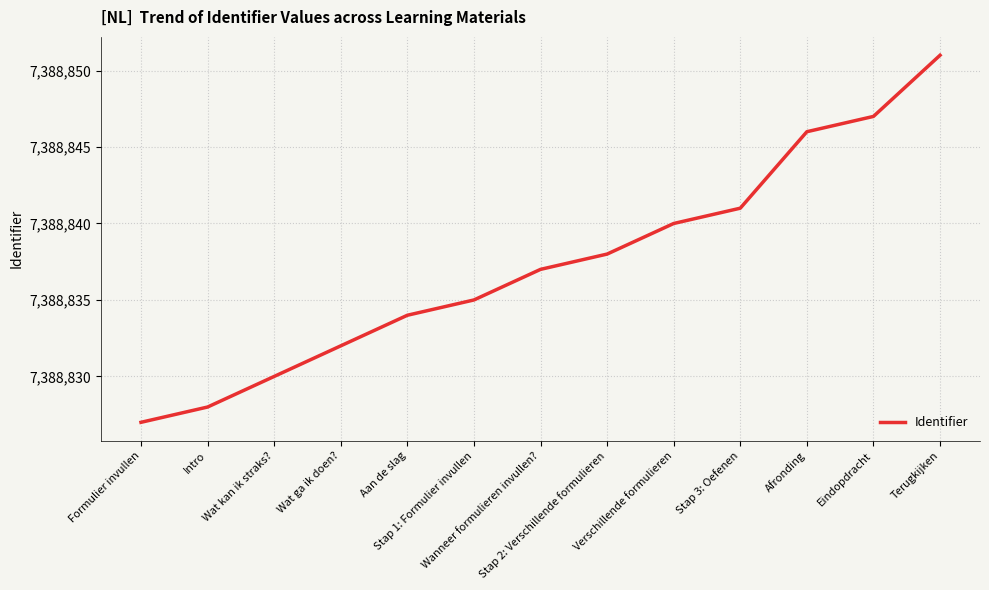

What is the minimum value shown in the chart?

7388827